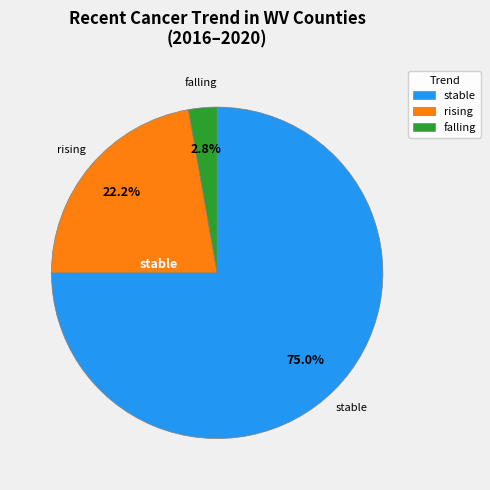

Count the number of slices in the pie.

3